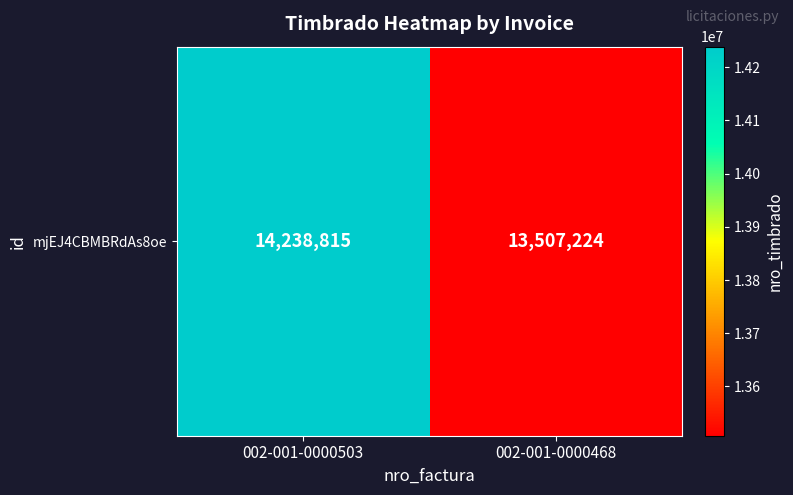

What is the greatest value displayed?

14238815